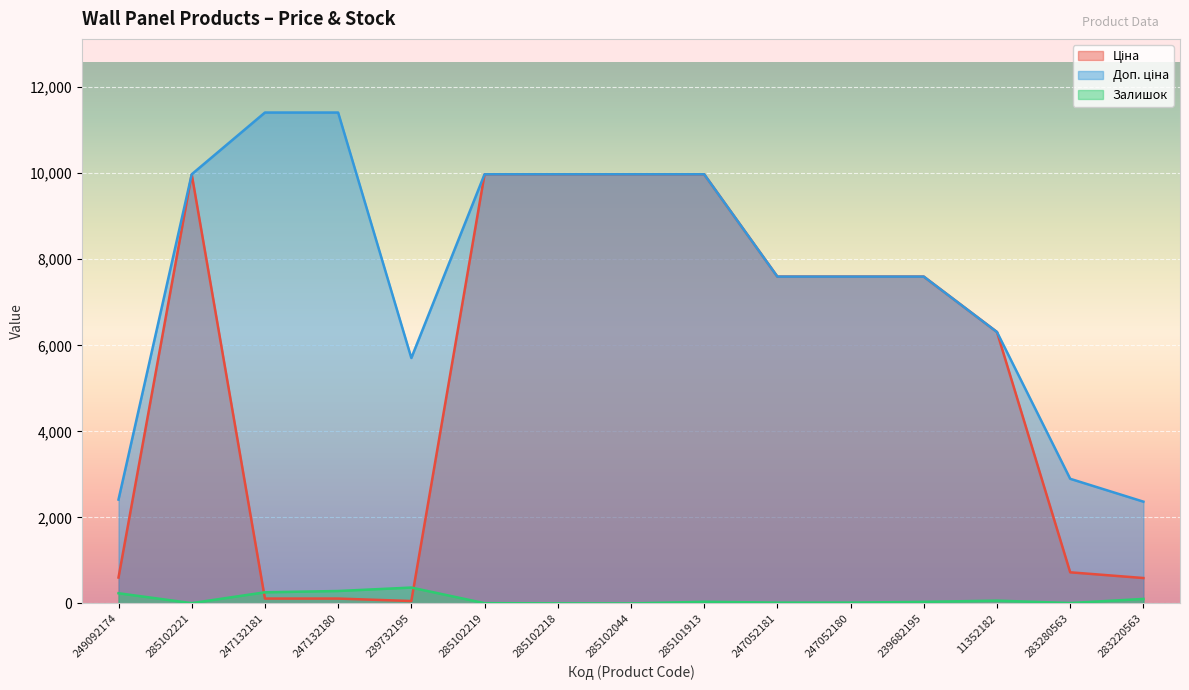

At which label is Доп. ціна closest to 6888?

11352182